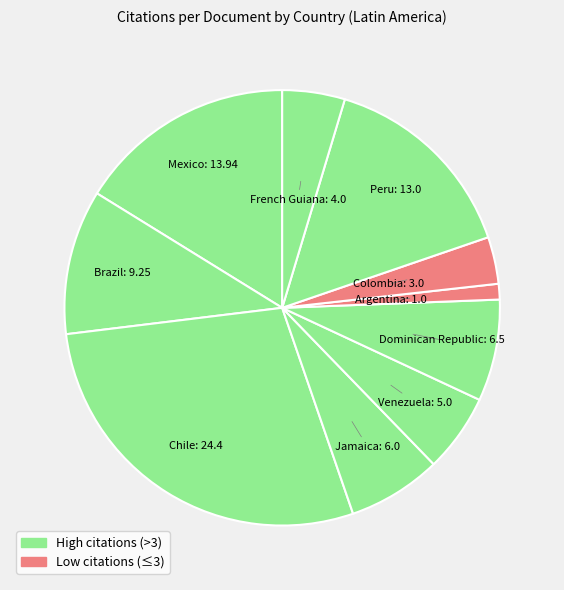

How many segments does this pie chart have?

10